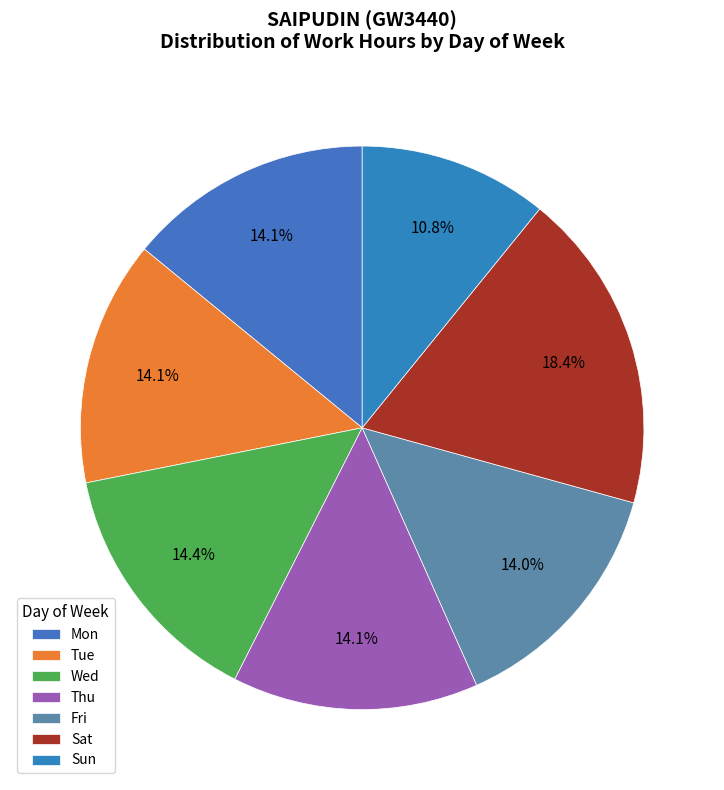

Which category has the biggest portion of the pie?

Sat